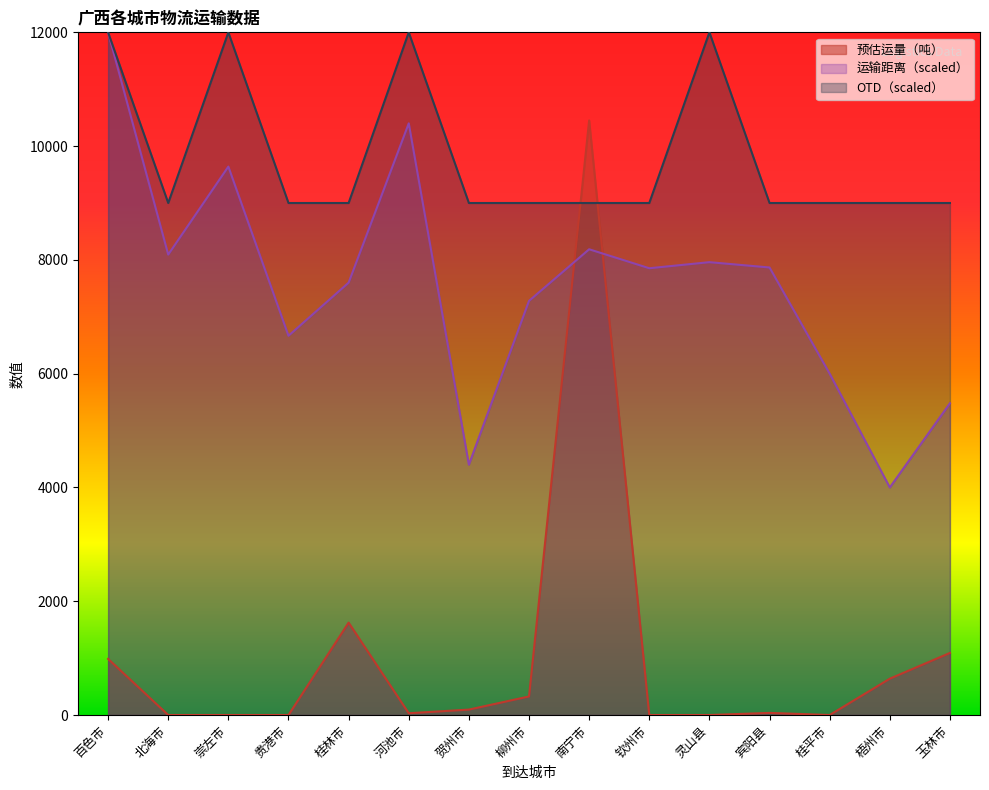

True or false: 运输距离 and OTD cross at least once.

False